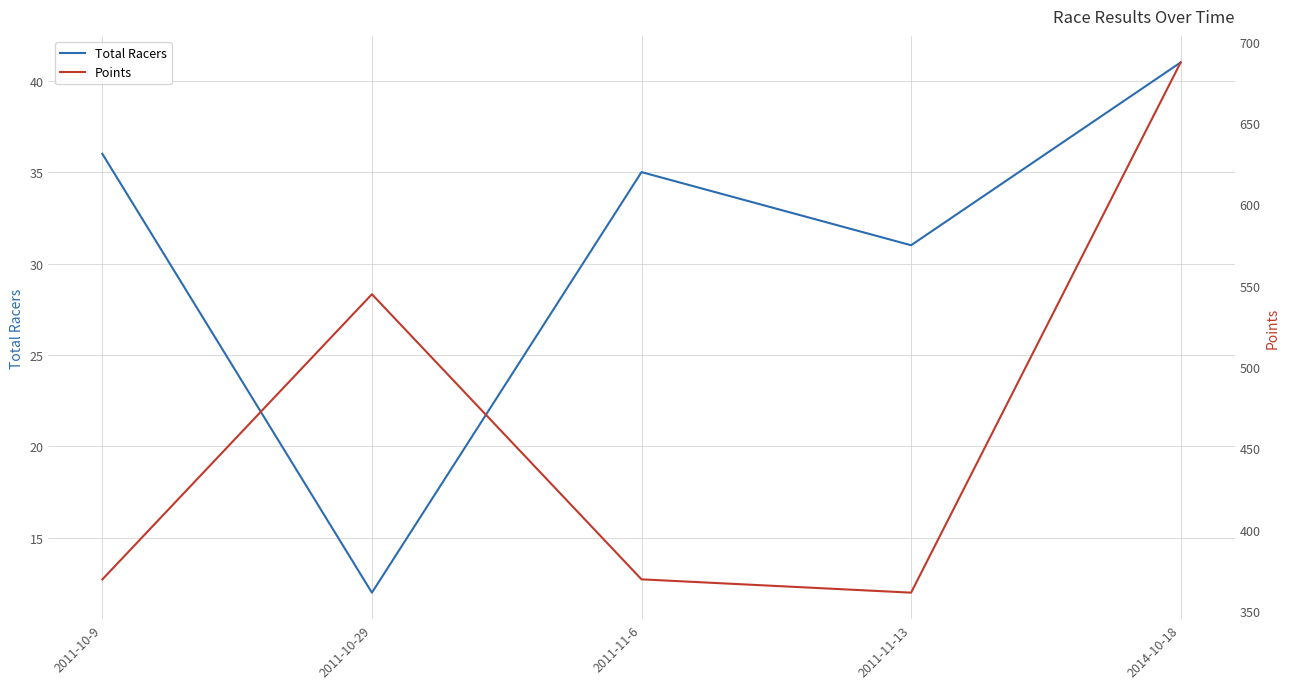

True or false: Points has a value of 687.2 at 2014-10-18.

True